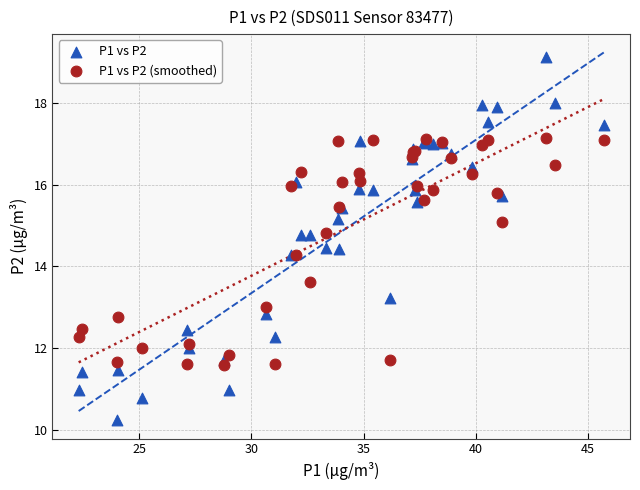

Which series has the widest spread of Y values?

P1 vs P2